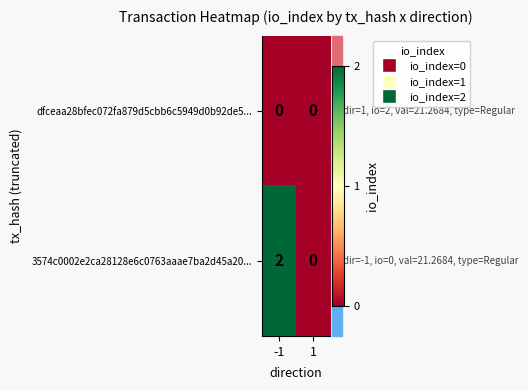

Which series has the largest total across all categories?

3574c0002e2ca28128e6c0763aaae7ba2d45a20...